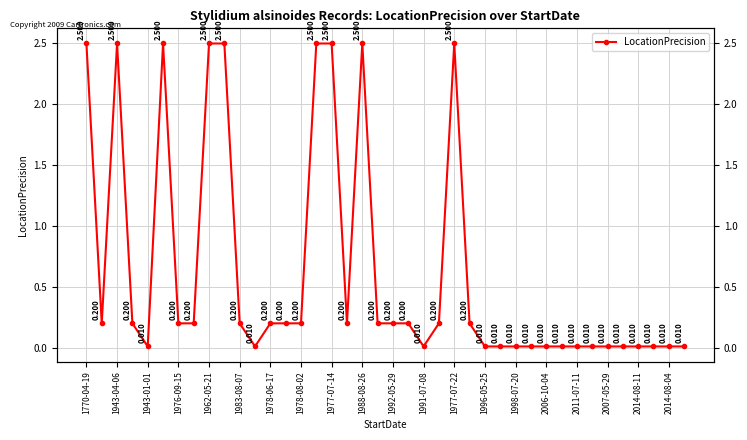

What is the average value?

0.6